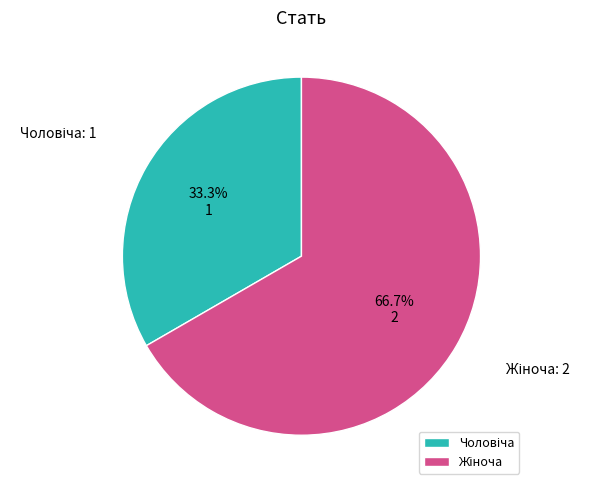

Is there any slice that represents more than half of the pie?

Yes